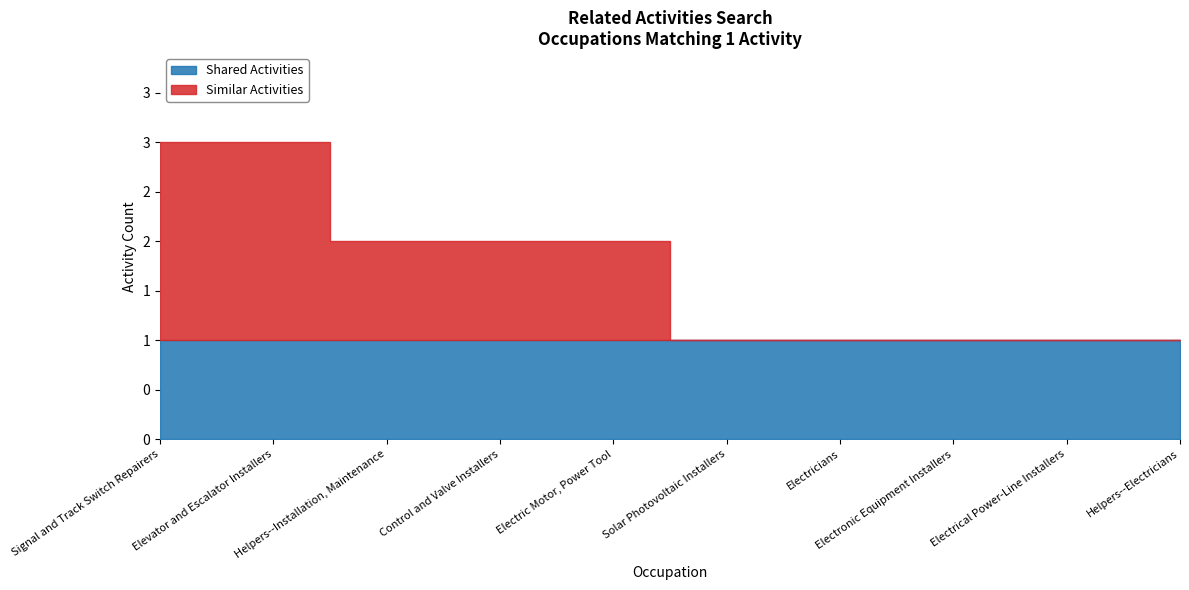

What position from the right is Elevator and Escalator Installers?

9